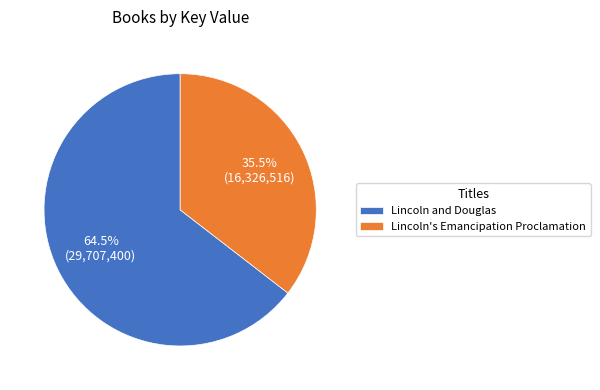

How many segments does this pie chart have?

2